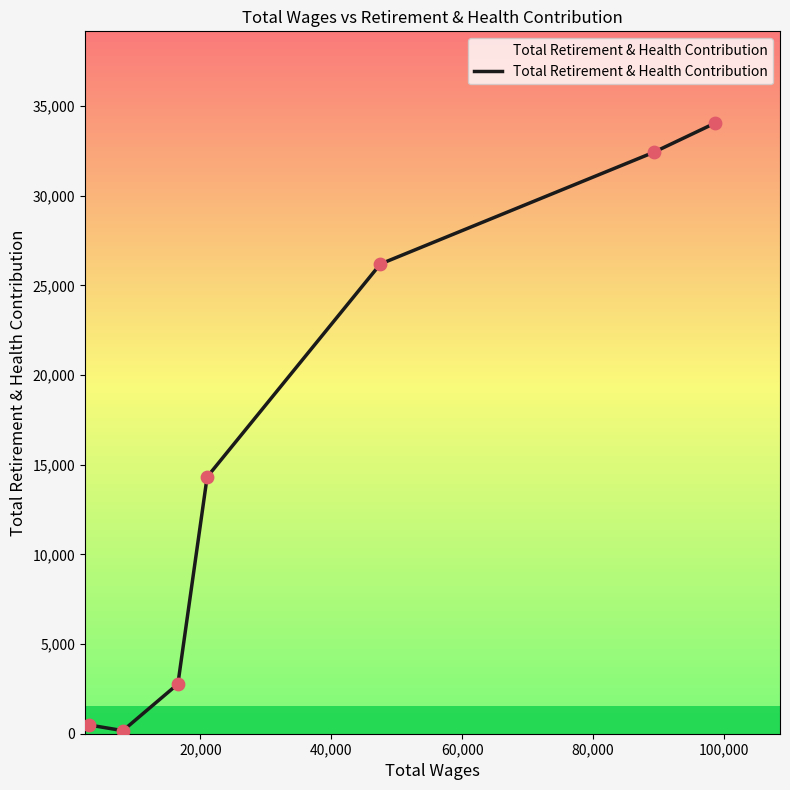

True or false: there are more than 2 points higher than both neighbors.

False